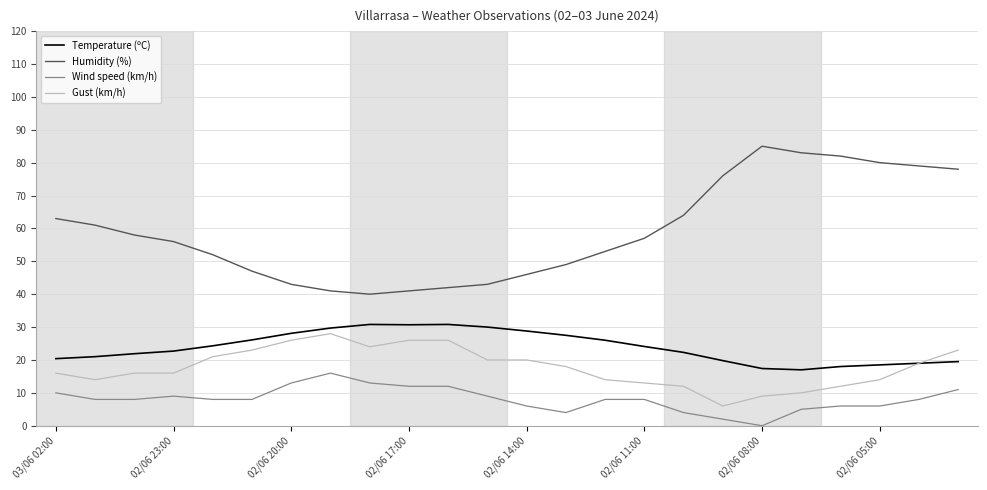

What is the maximum value shown in the chart?

85.0